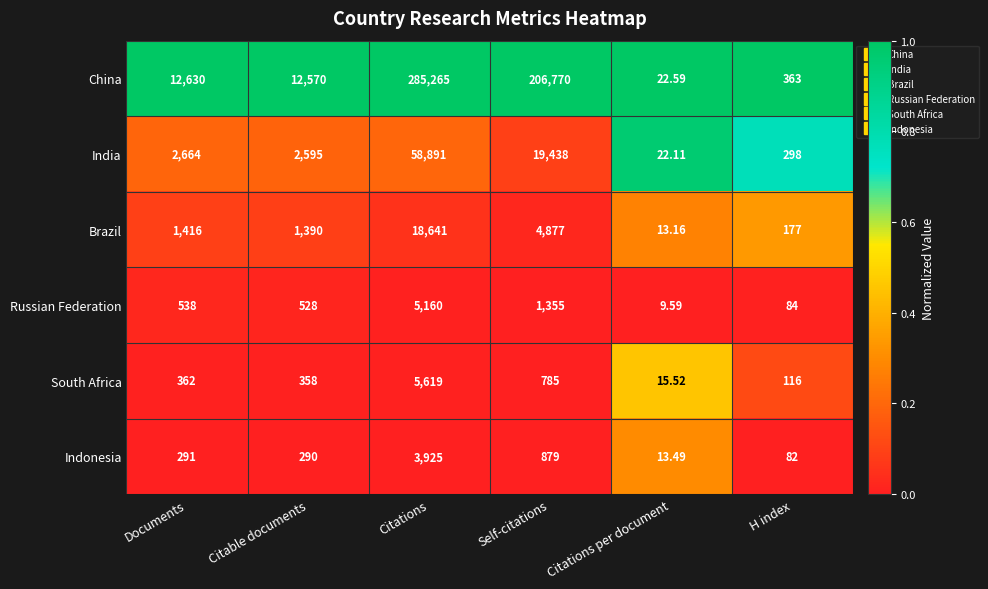

Which series has the largest range (max minus min)?

China